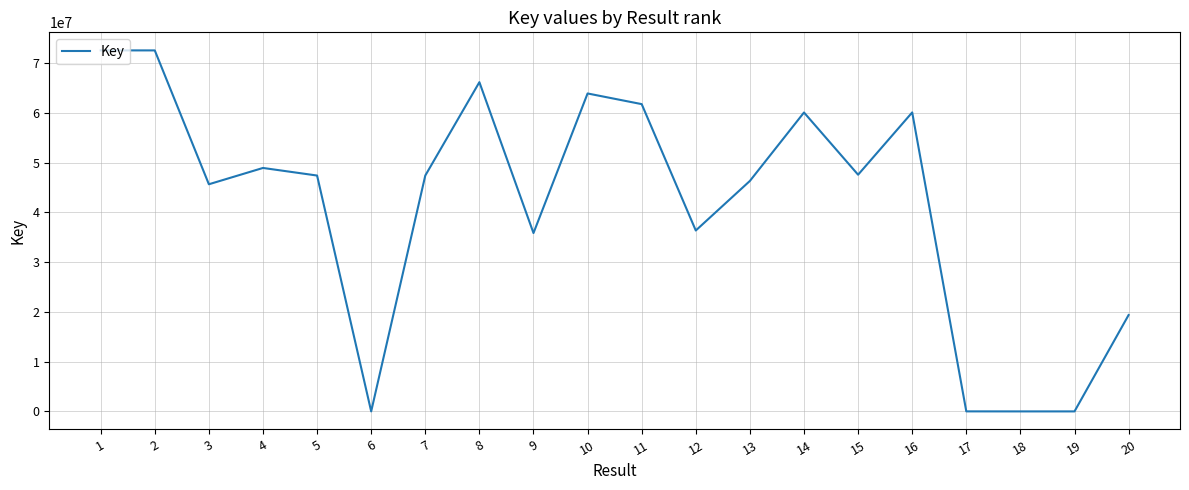

What is the difference between the values at 19 and 15?

47568589